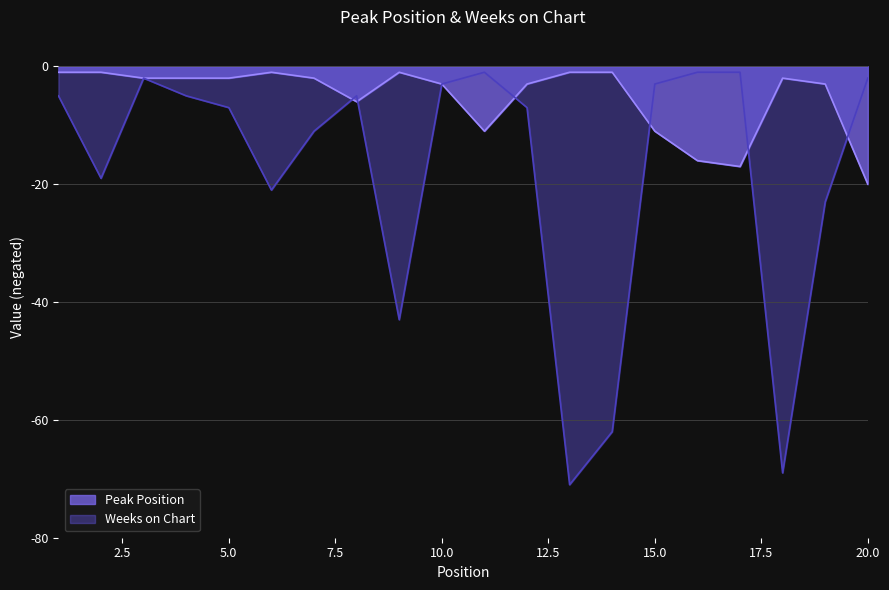

At which category does Peak Position reach its first local peak?

6